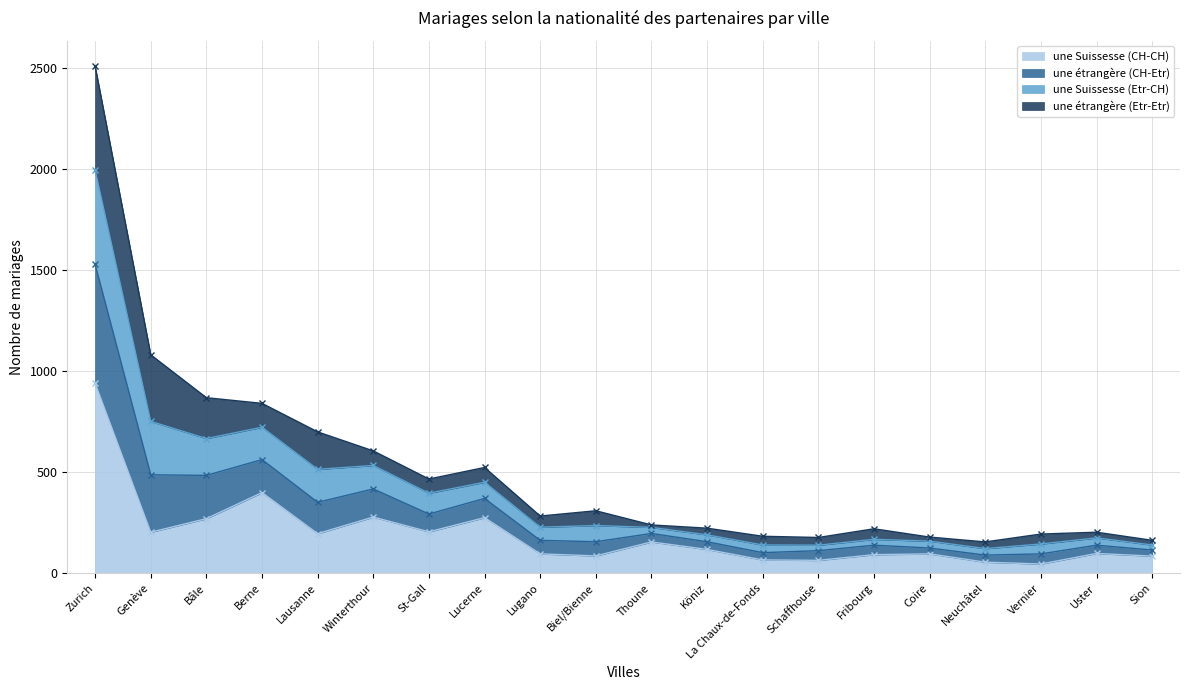

What is the label of the 16th point from the left?

Coire